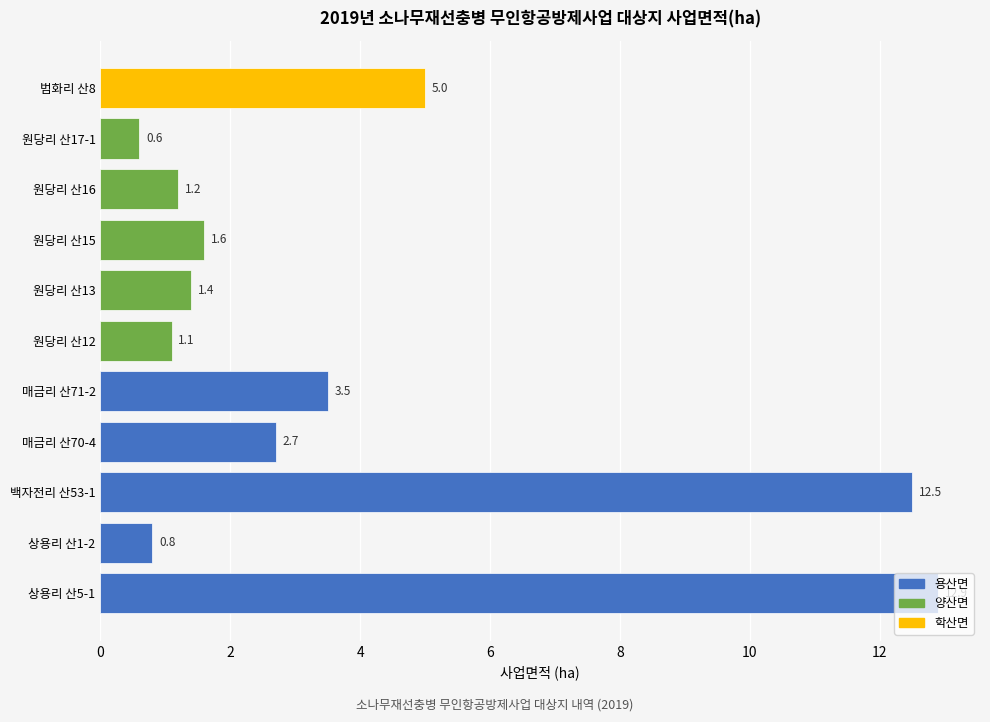

Which has a higher value, 상용리 산5-1 or 원당리 산15?

상용리 산5-1